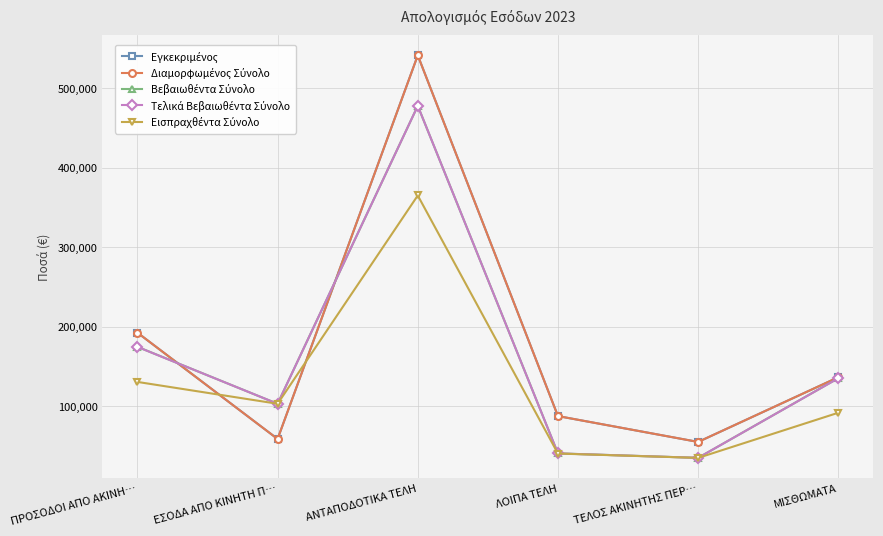

Is this an area chart (filled region under the line)?

No